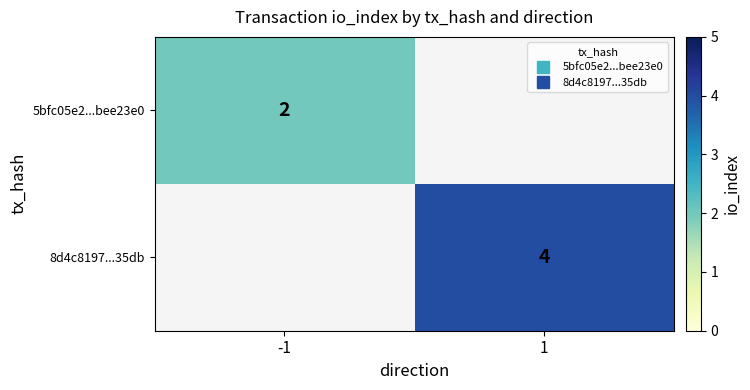

At which label does 8d4c8197...35db reach its minimum?

-1